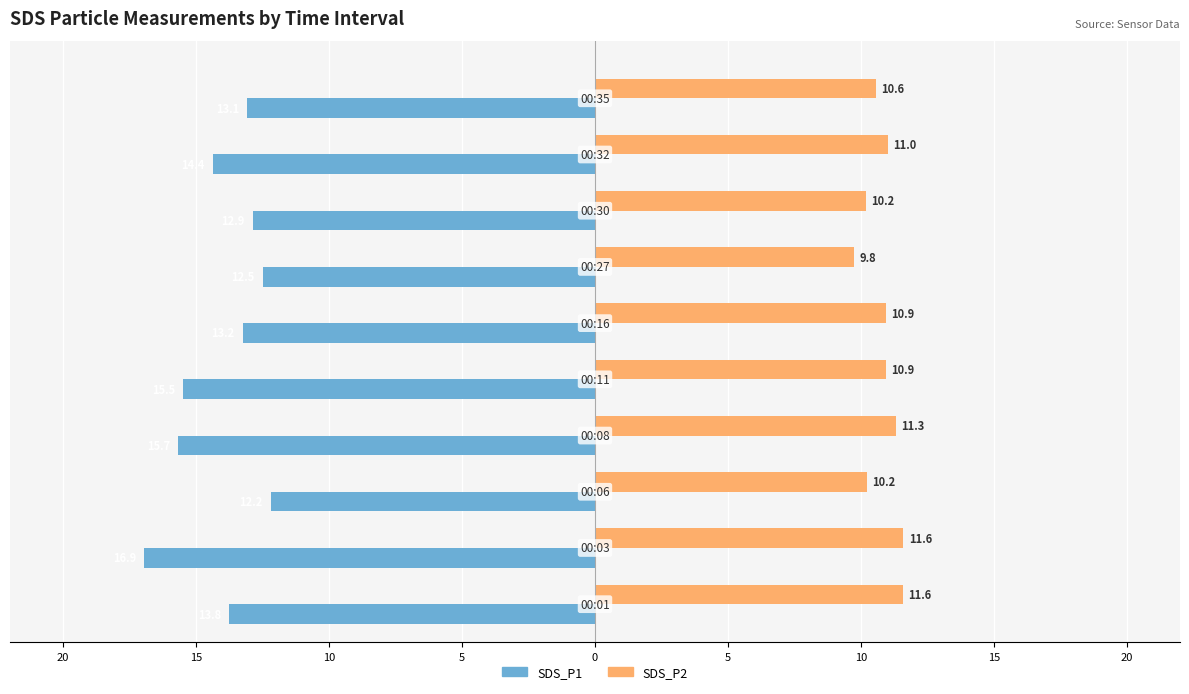

What are all the series names shown in the legend?

SDS_P1, SDS_P2